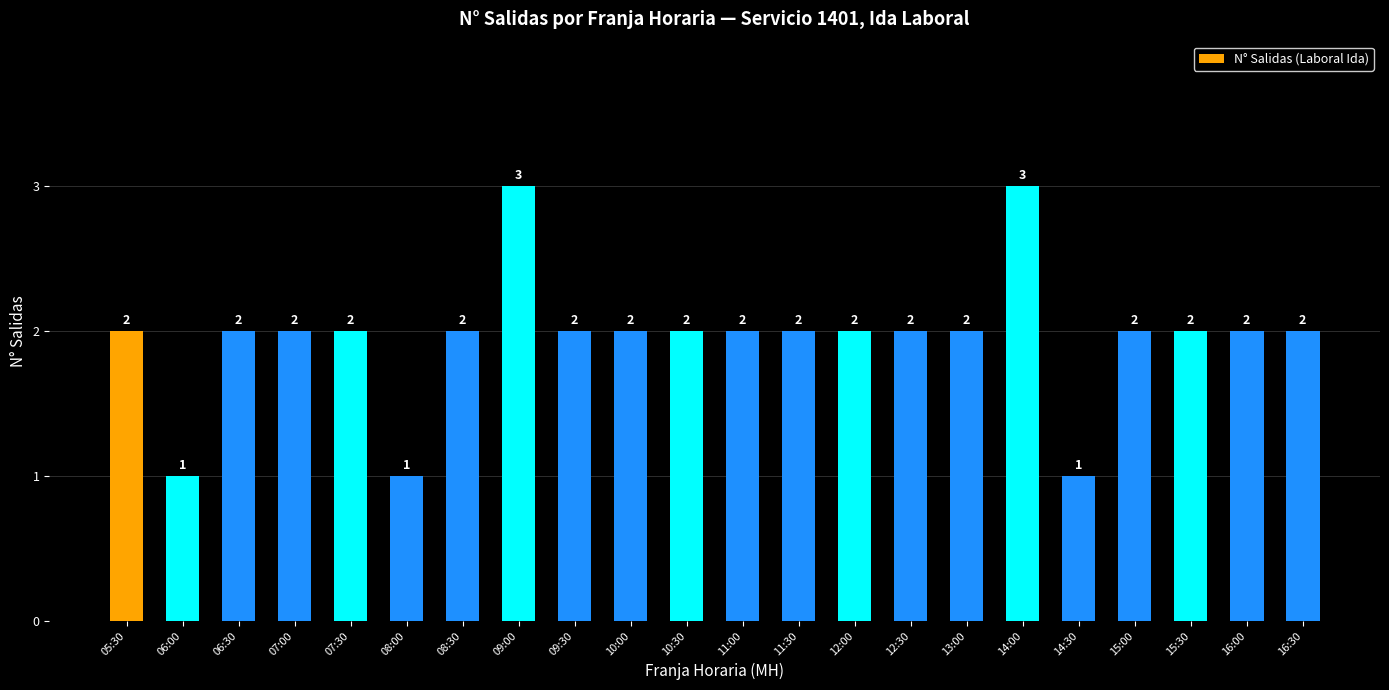

True or false: the data shows 2 at 09:30.

True